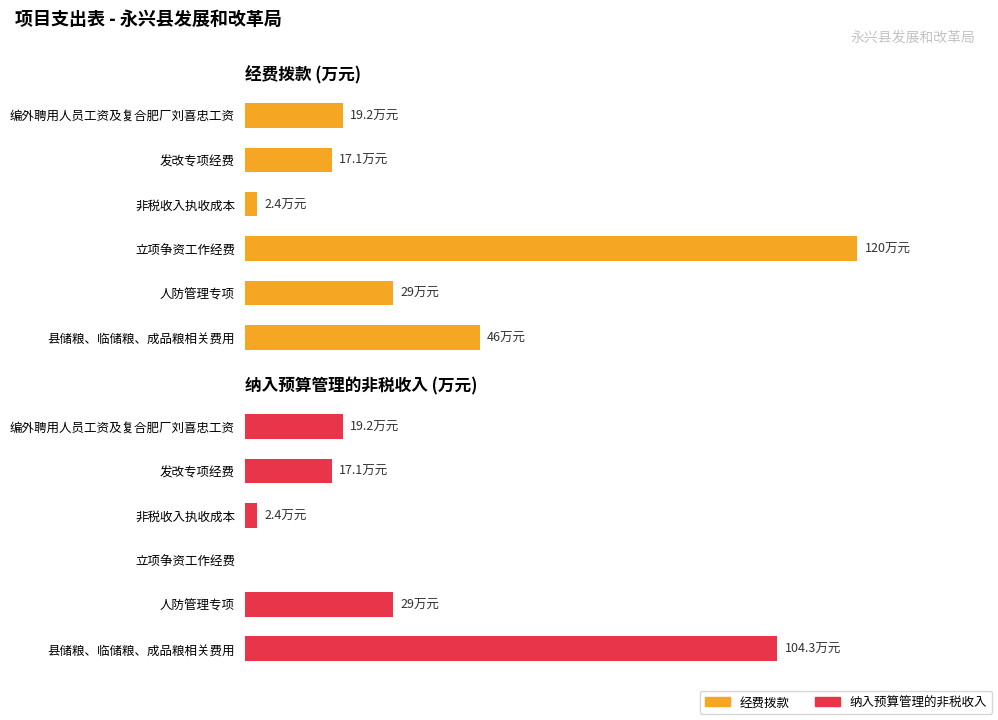

How many bars are there in each group?

2